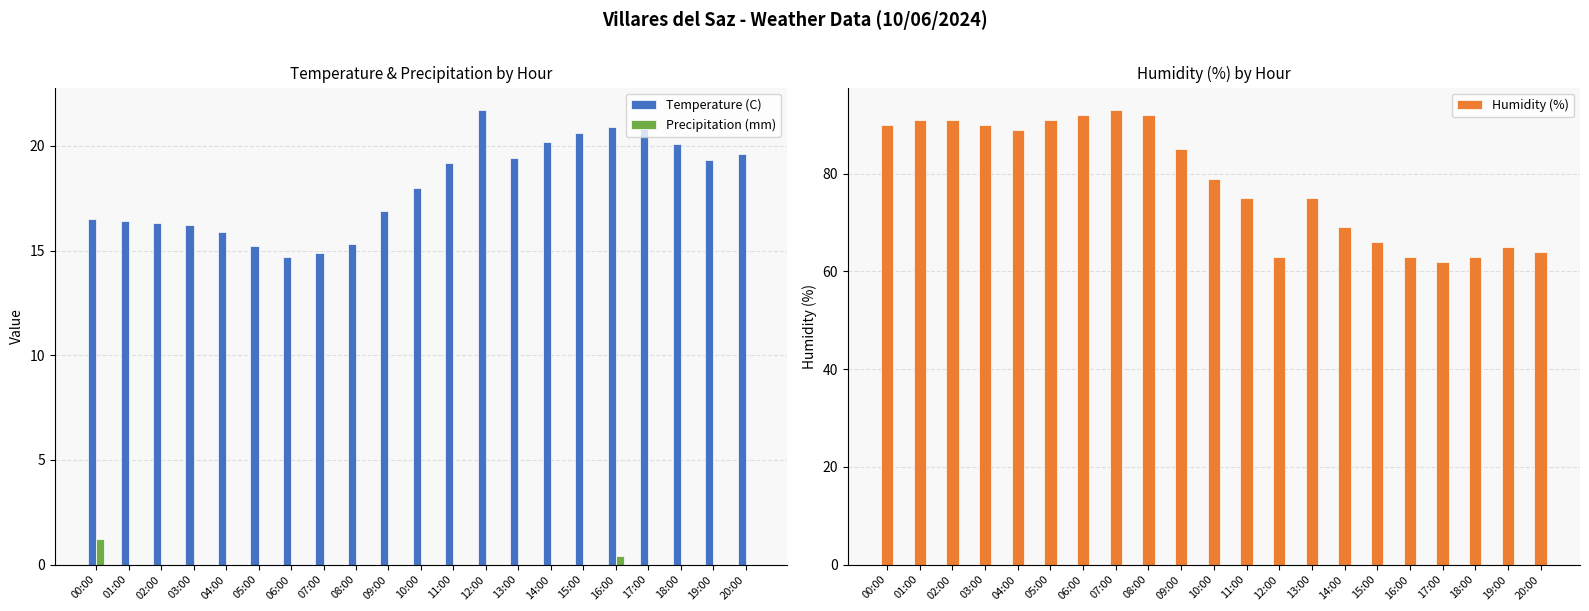

What is the difference between the Humidity (%) values at 01:00 and 14:00?

22